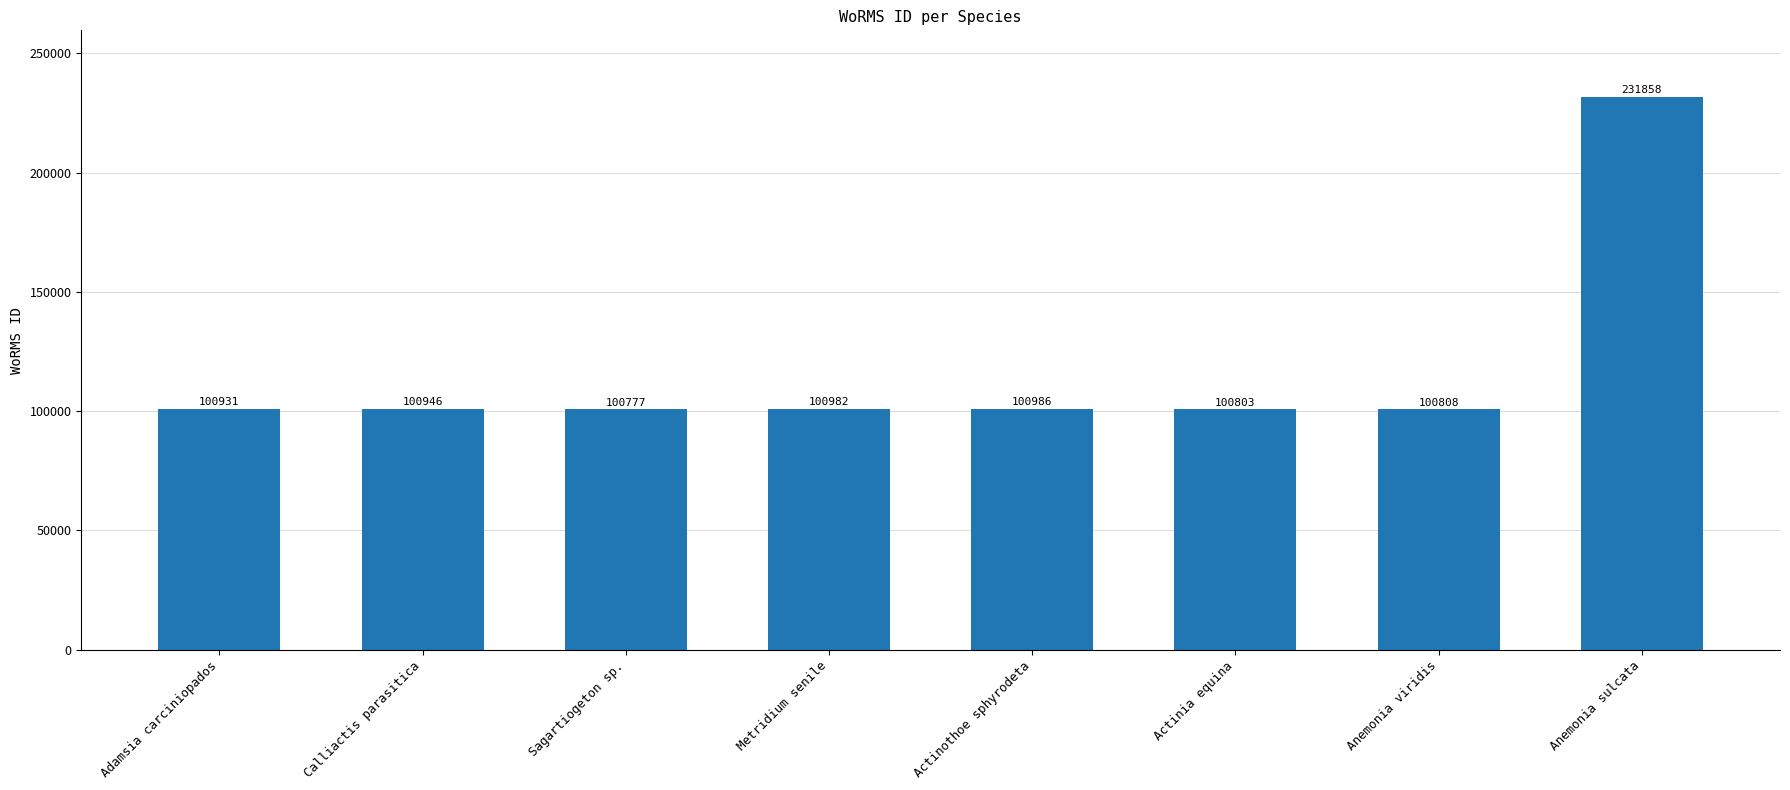

What is the approximate value at Actinothoe sphyrodeta, to the nearest 10?

100990